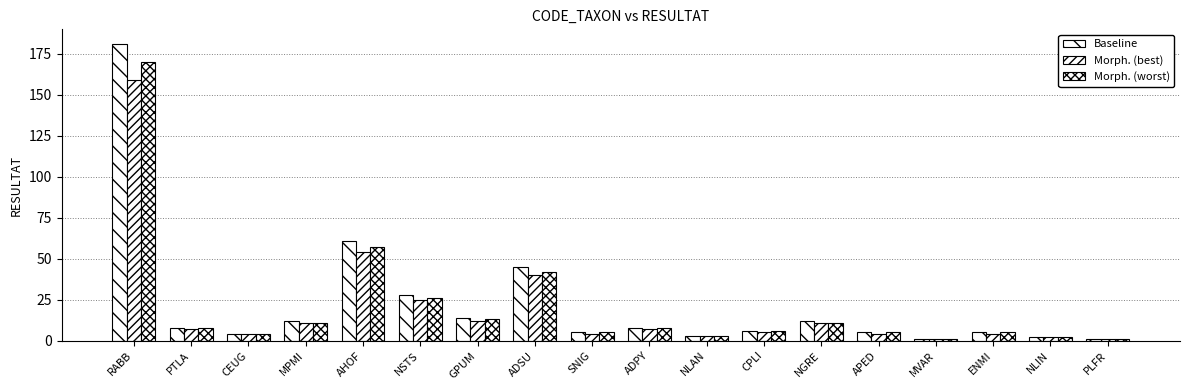

True or false: Morph. (best) has a value of 4 at APED.

True